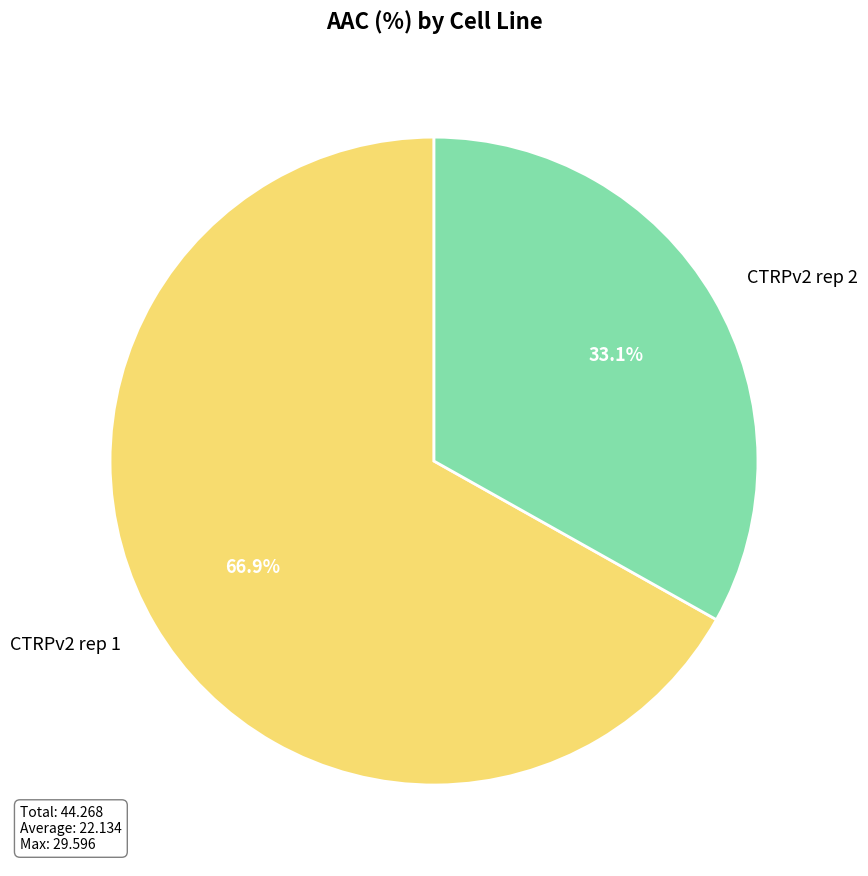

Count the number of slices in the pie.

2